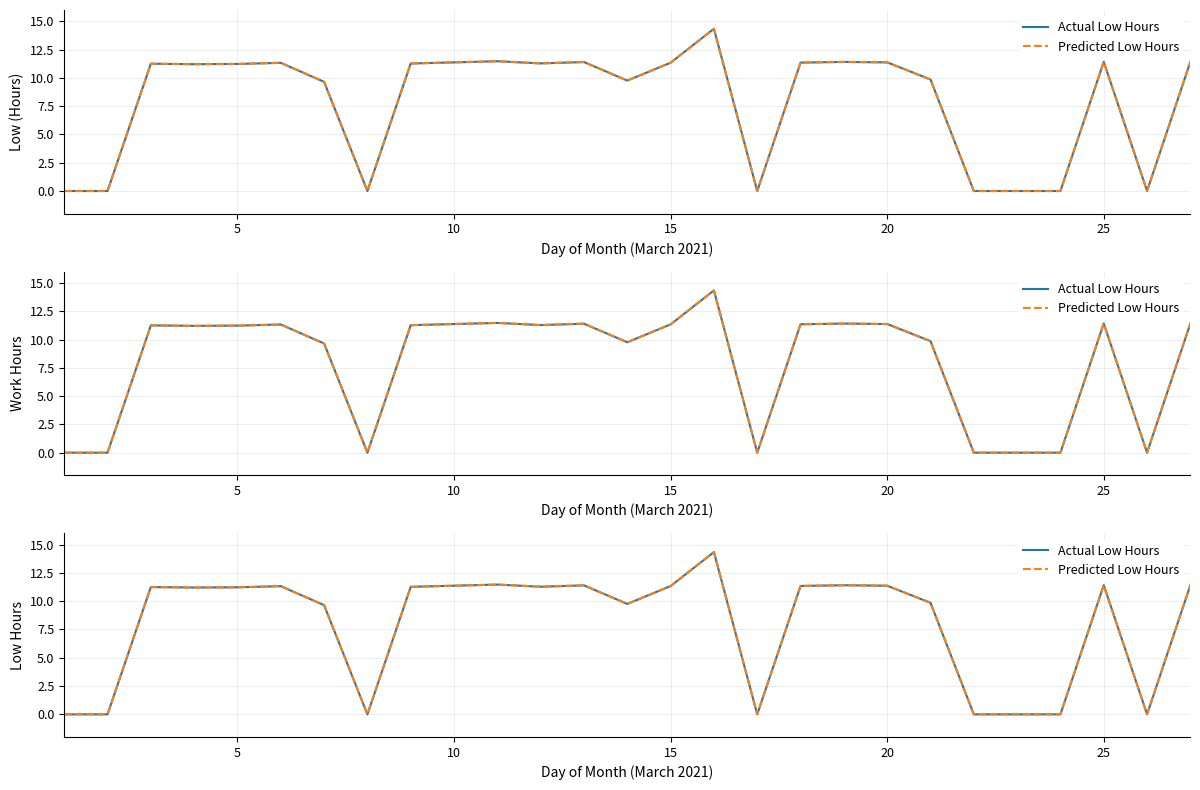

True or false: Predicted Low Hours and Actual Low Hours intersect in this chart.

False